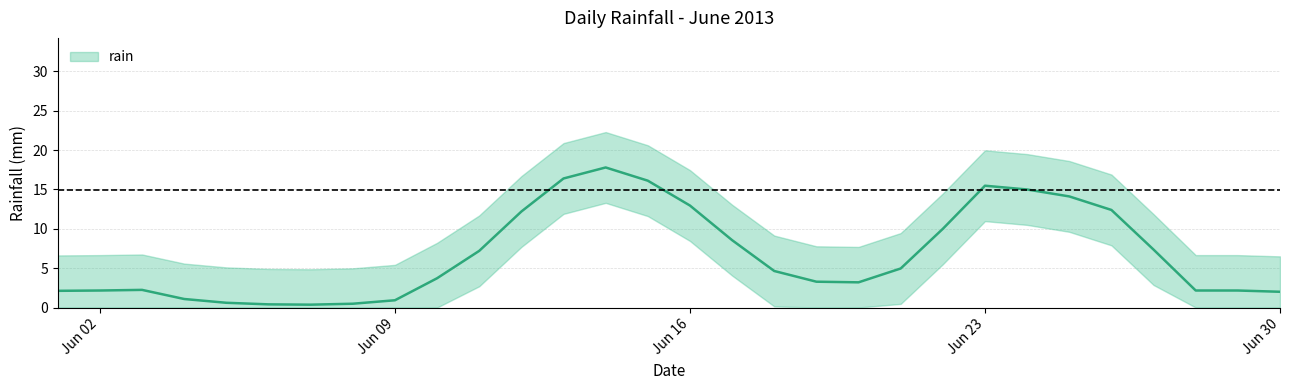

Does the chart have visible grid lines?

Yes